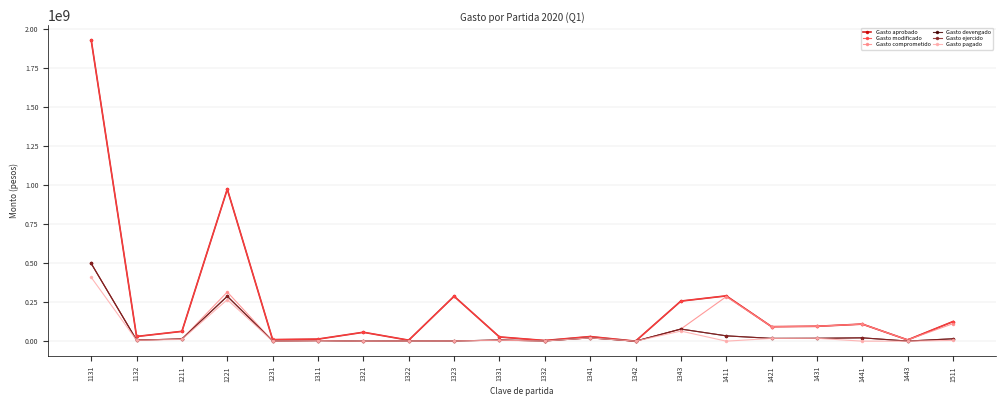

Does the chart have visible grid lines?

Yes